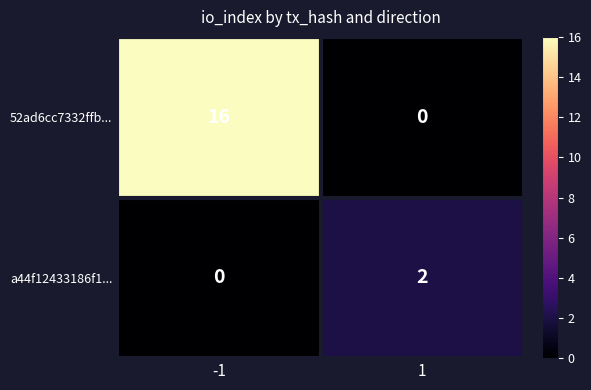

What is the greatest value displayed?

16